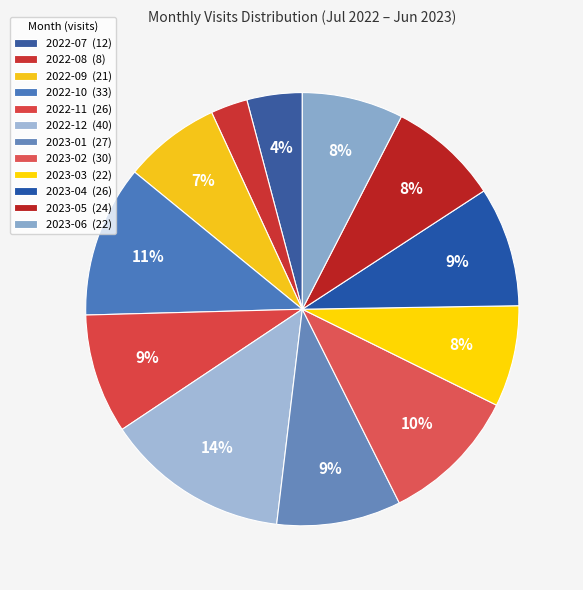

What percentage is the 2022-08 slice, to the nearest percent?

3%